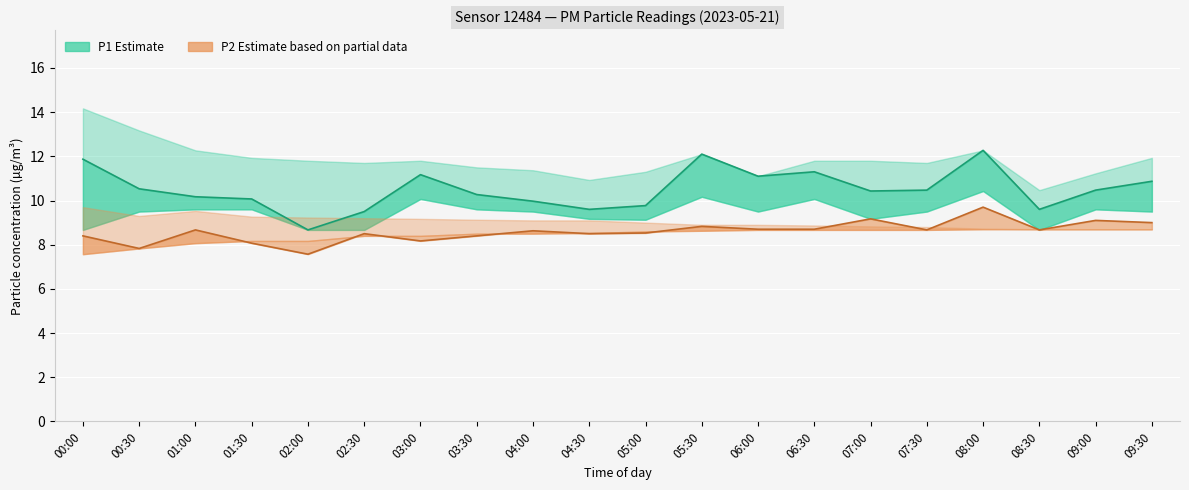

What is the difference between the P2 (Estimate based on partial data) values at 01:00 and 00:30?

0.8